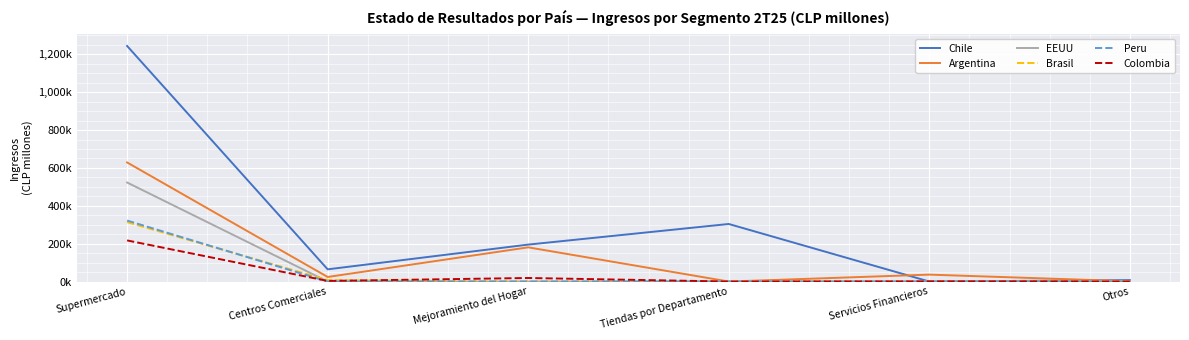

Is the value of Chile at Servicios Financieros greater than the value of EEUU at Otros?

No